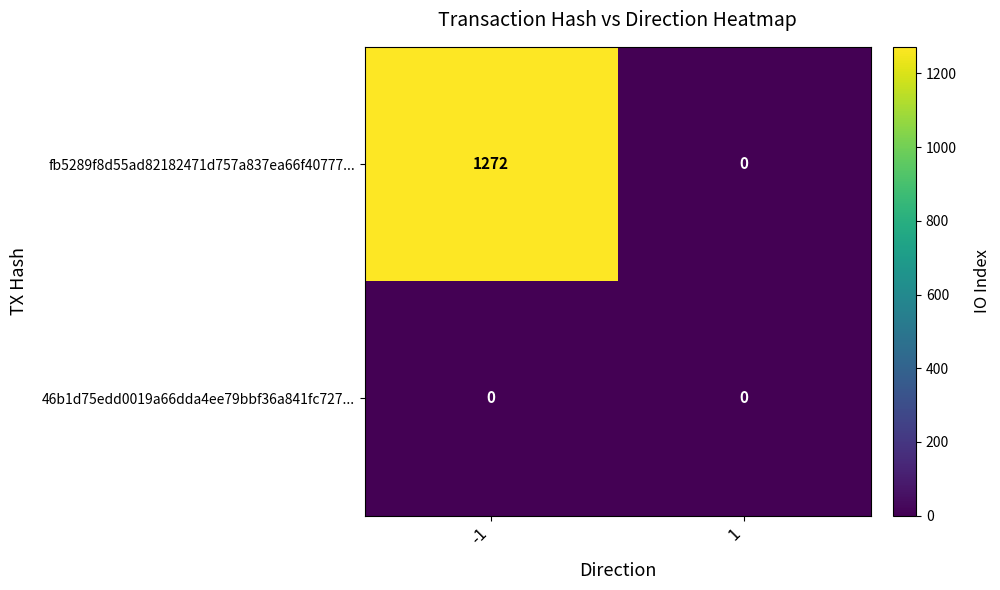

Rank the series by their average value, from highest to lowest.

fb5289f8d55ad82182471d757a837ea66f40777..., 46b1d75edd0019a66dda4ee79bbf36a841fc727...